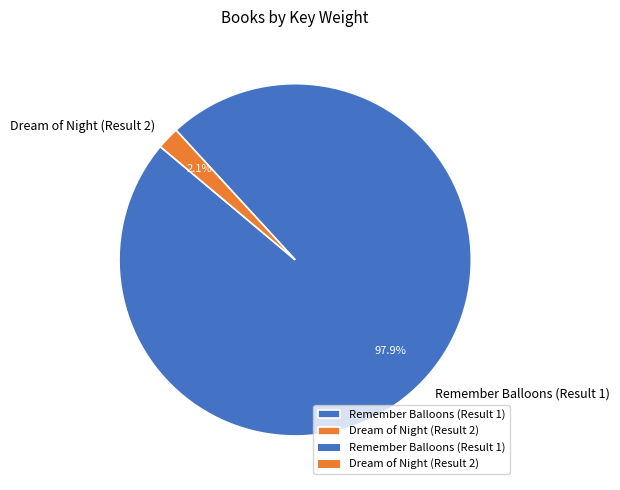

What percentage is the Remember Balloons (Result 1) slice, to the nearest percent?

98%